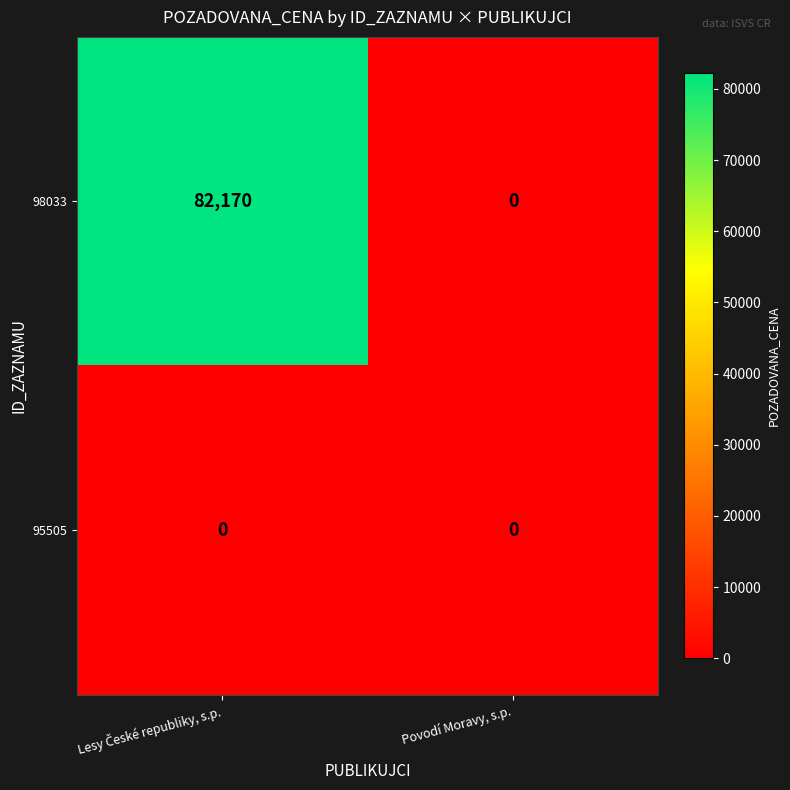

Reading left to right, transcribe all the data shown in this chart.

98033: 82170	0
95505: 0	0